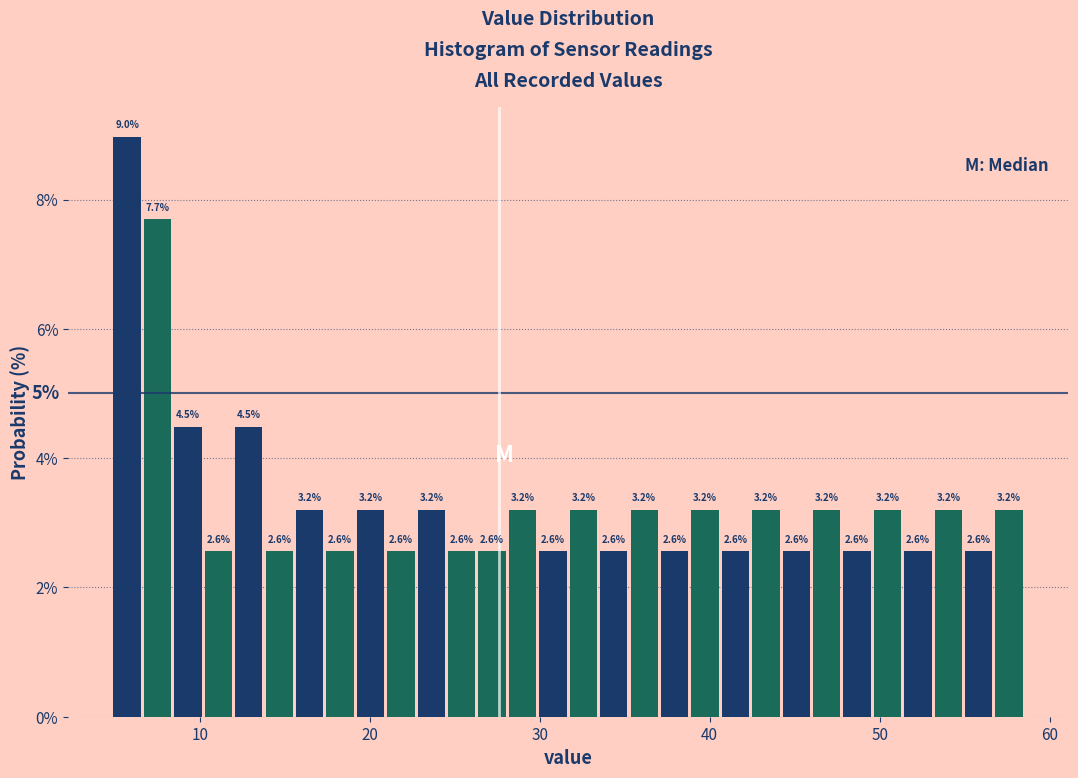

Read against the x-axis, roughly where is the centre of the tallest bar?

6